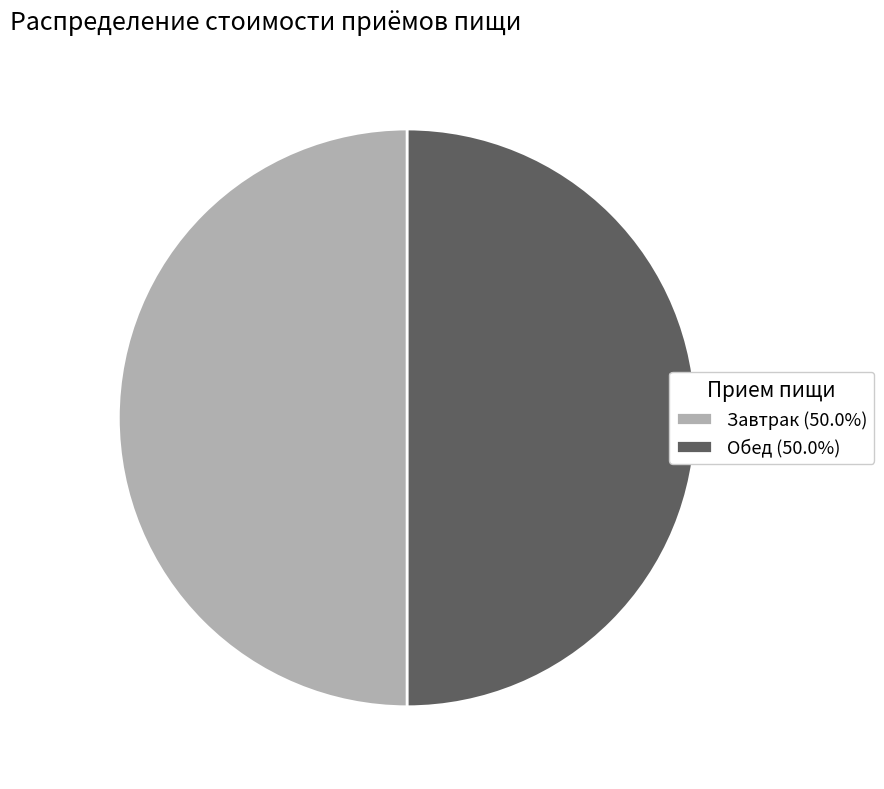

How many slices are in this pie chart?

2